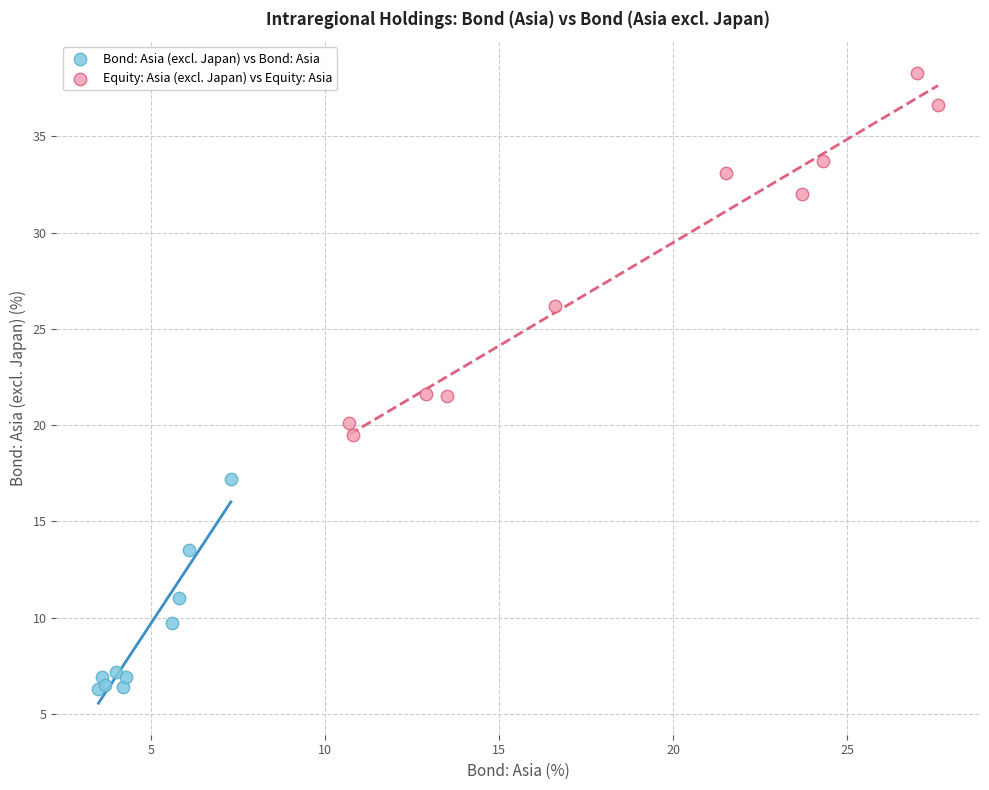

Which series contains the highest Y value?

Equity: Asia (excl. Japan) vs Equity: Asia